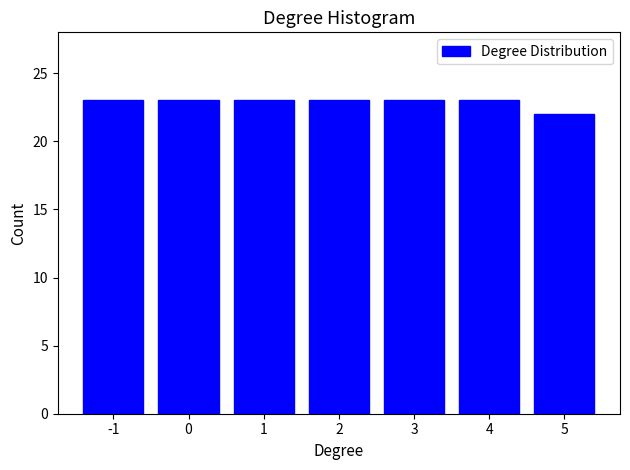

Reading left to right, transcribe all the data shown in this chart.

-1=23	0=23	1=23	2=23	3=23	4=23	5=22